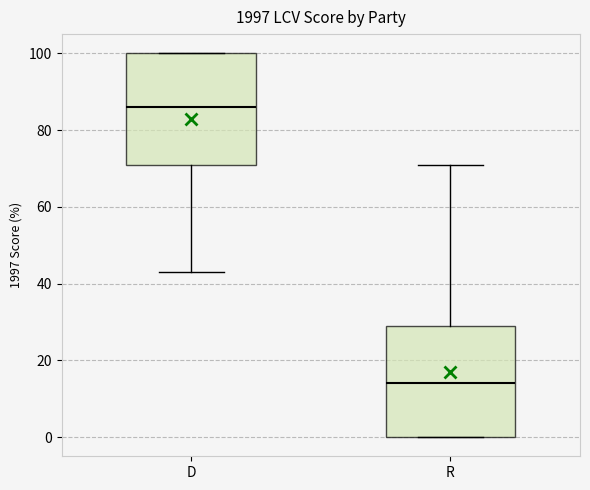

Reading left to right, transcribe this box plot: for each box, give where its median line is, the range the box spans, and where its two whiskers end, as read against the y-axis. The values are not printed on the chart, so give them approximately, as read against the axis.

D: median 86, box 72 to 100, whiskers 44 to 100
R: median 14, box 0 to 30, whiskers 0 to 72